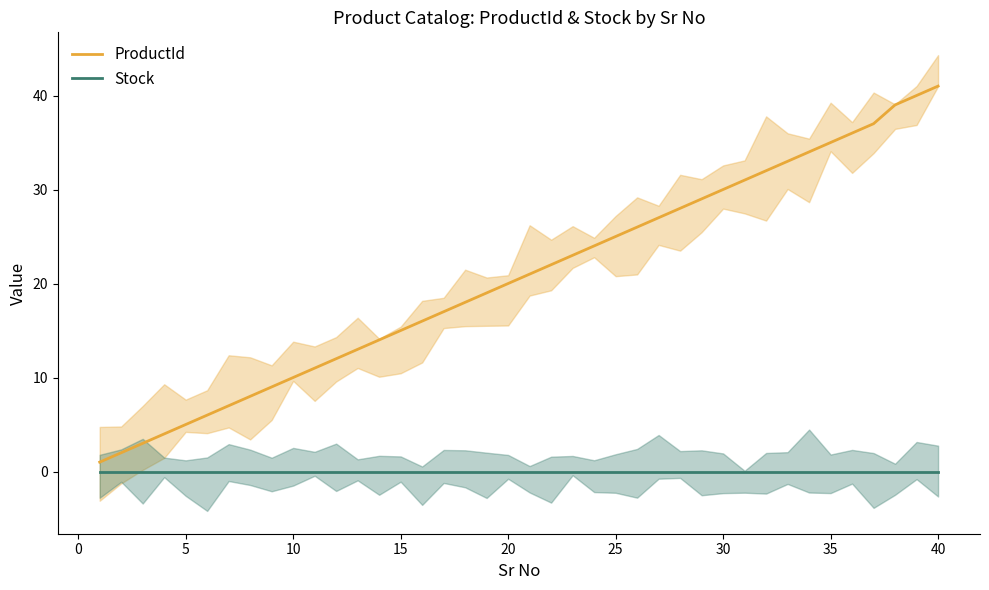

True or false: ProductId has a value of 53 at 35.

False